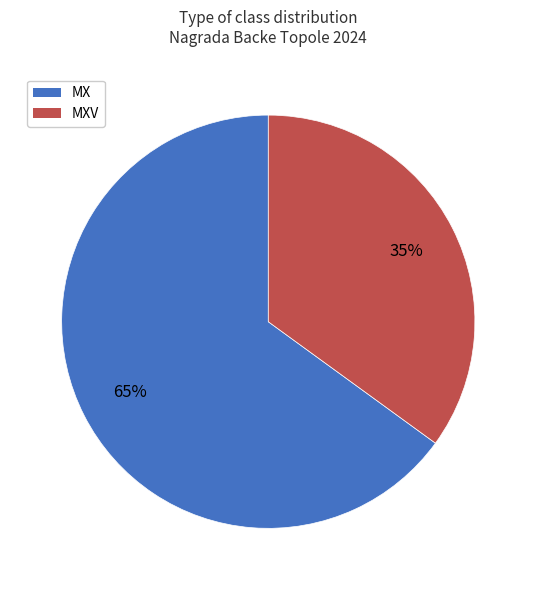

Is there a majority slice in this chart?

Yes